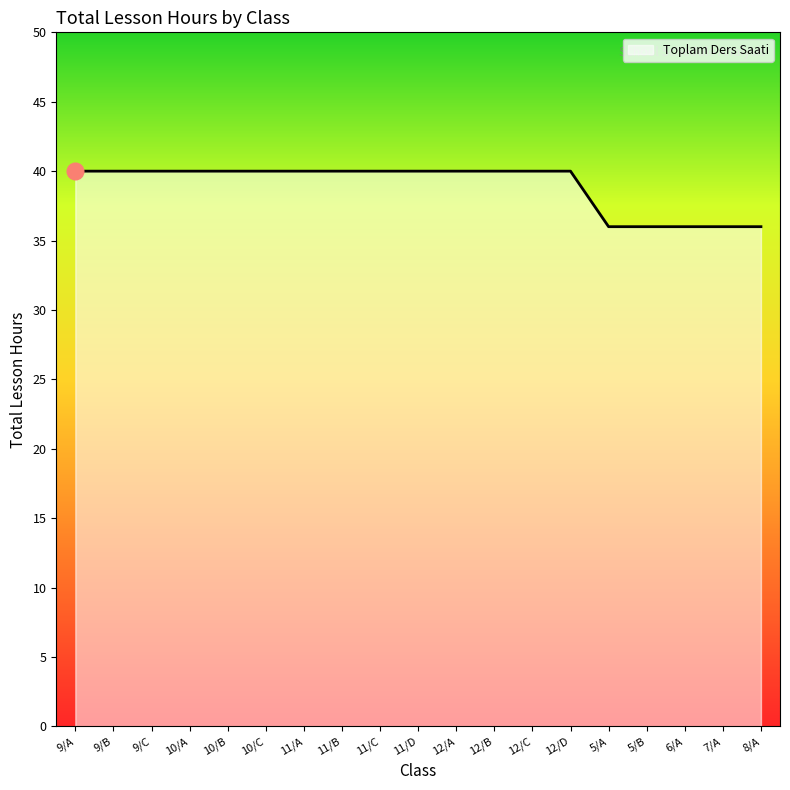

How many values are between 36 and 40?

19